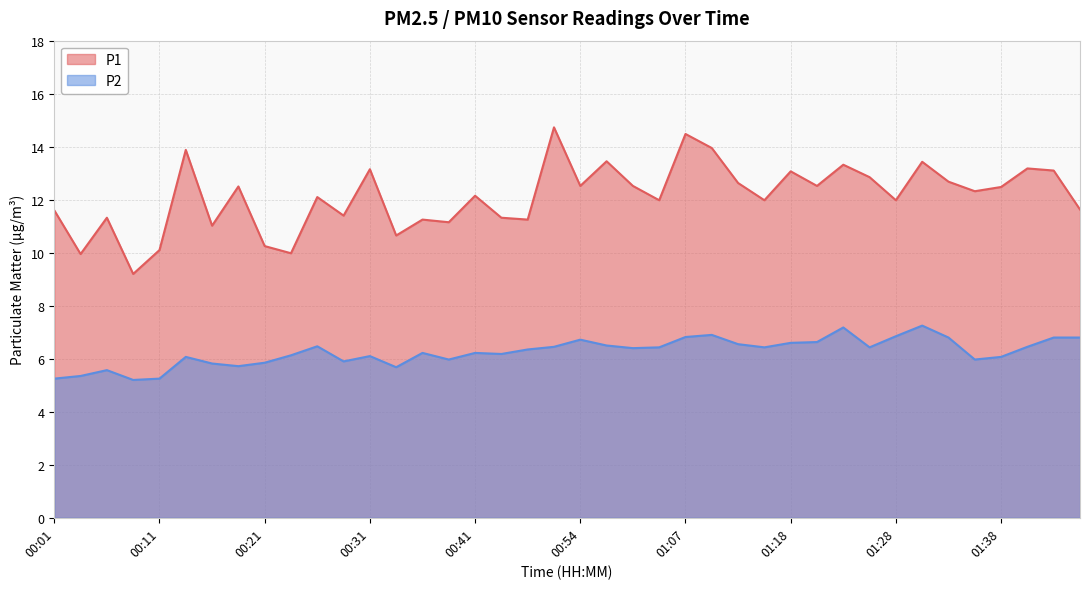

How many values in the P1 series are below 12?

18